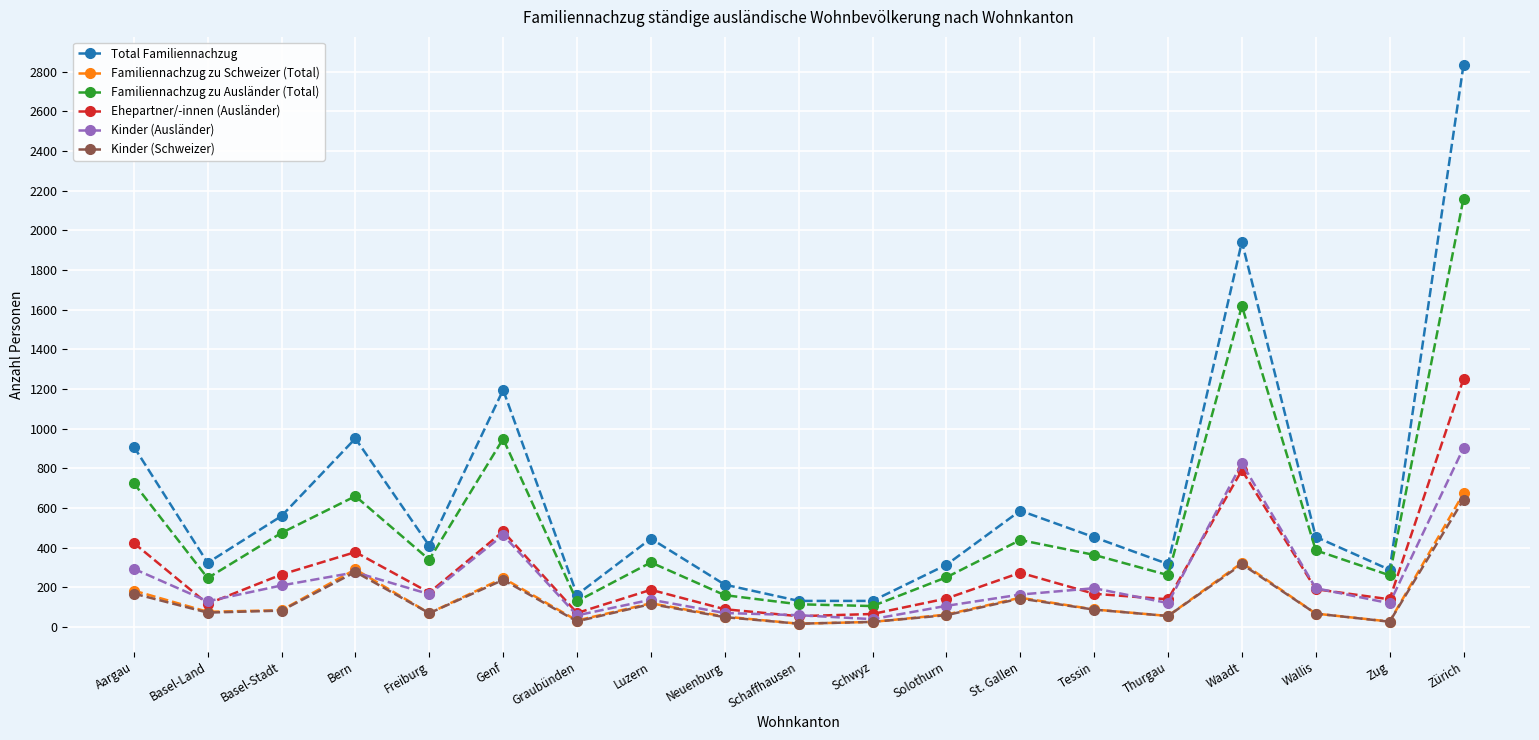

What are all the series names shown in the legend?

Total Familiennachzug, Familiennachzug zu Schweizer (Total), Familiennachzug zu Ausländer (Total), Ehepartner/-innen (Ausländer), Kinder (Ausländer), Kinder (Schweizer)